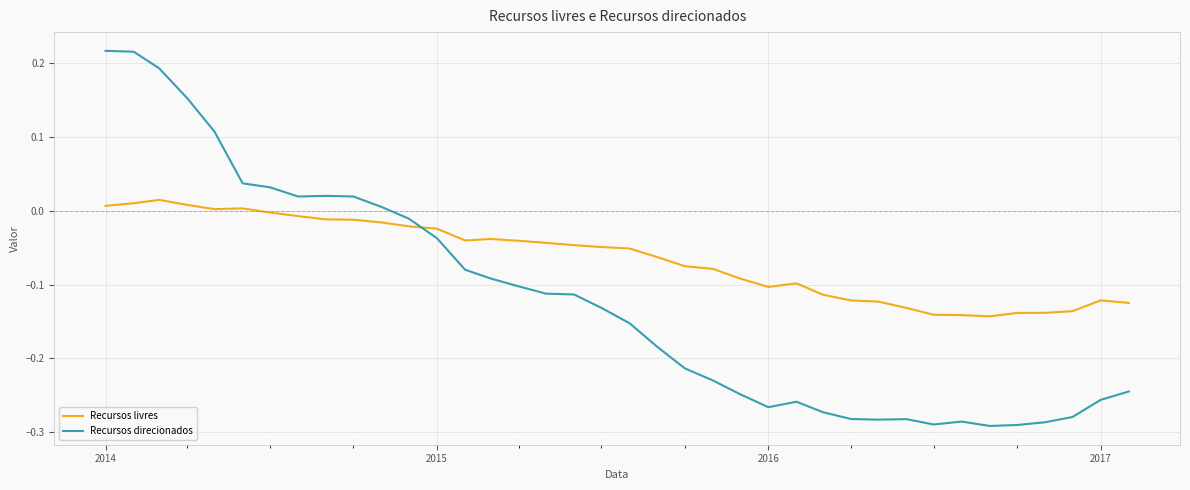

What are all the series names shown in the legend?

Recursos livres, Recursos direcionados